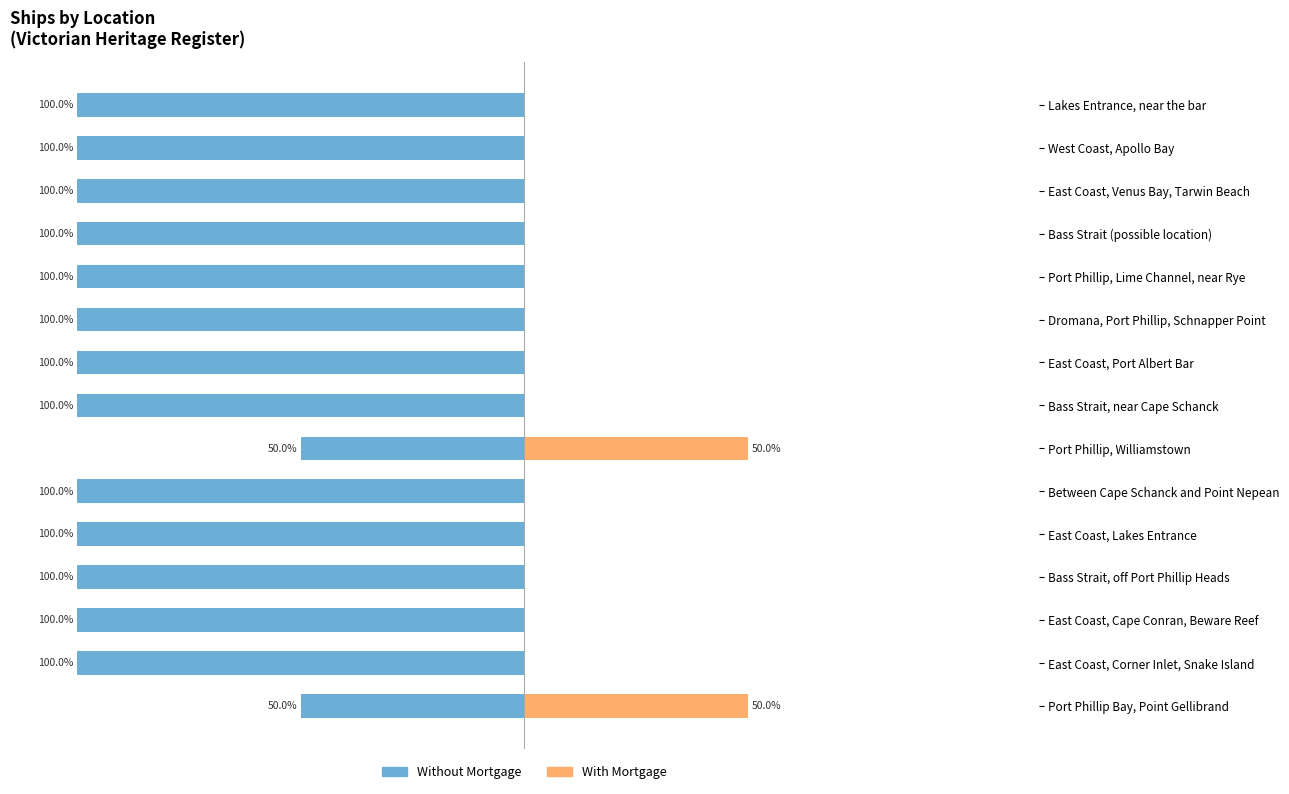

The value of With Mortgage at Port Phillip, Williamstown is 50. True or false?

True